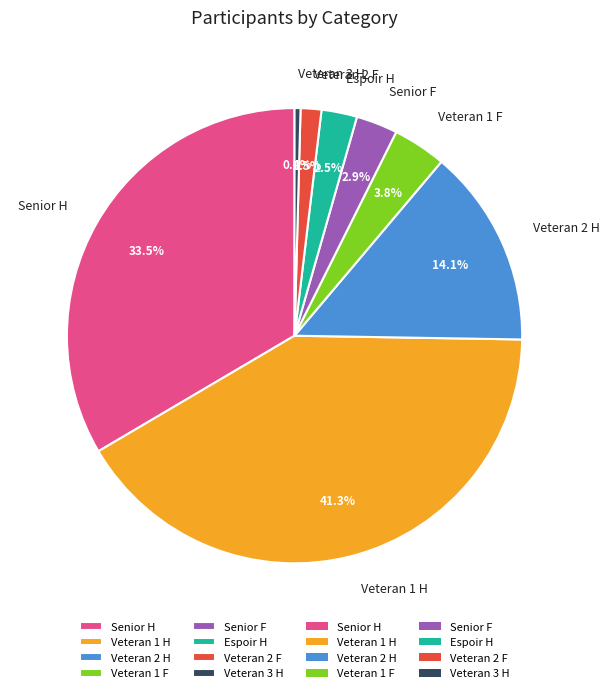

Approximately how many times larger is the value at Senior H compared to Veteran 3 H?

79.5